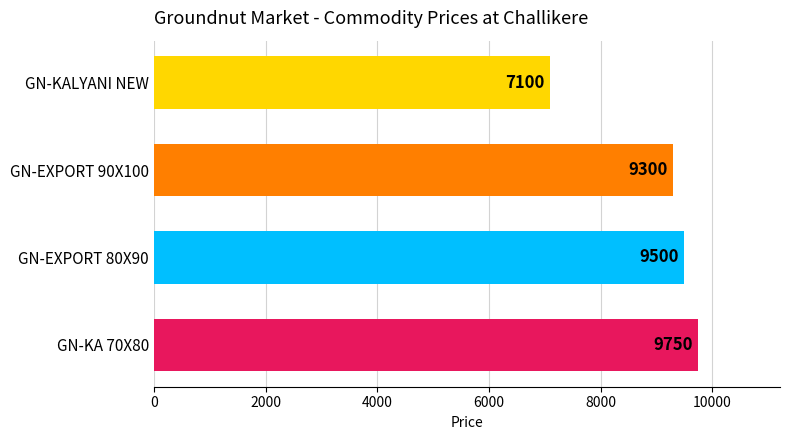

Which category has the lowest value across all series?

GN-KALYANI NEW